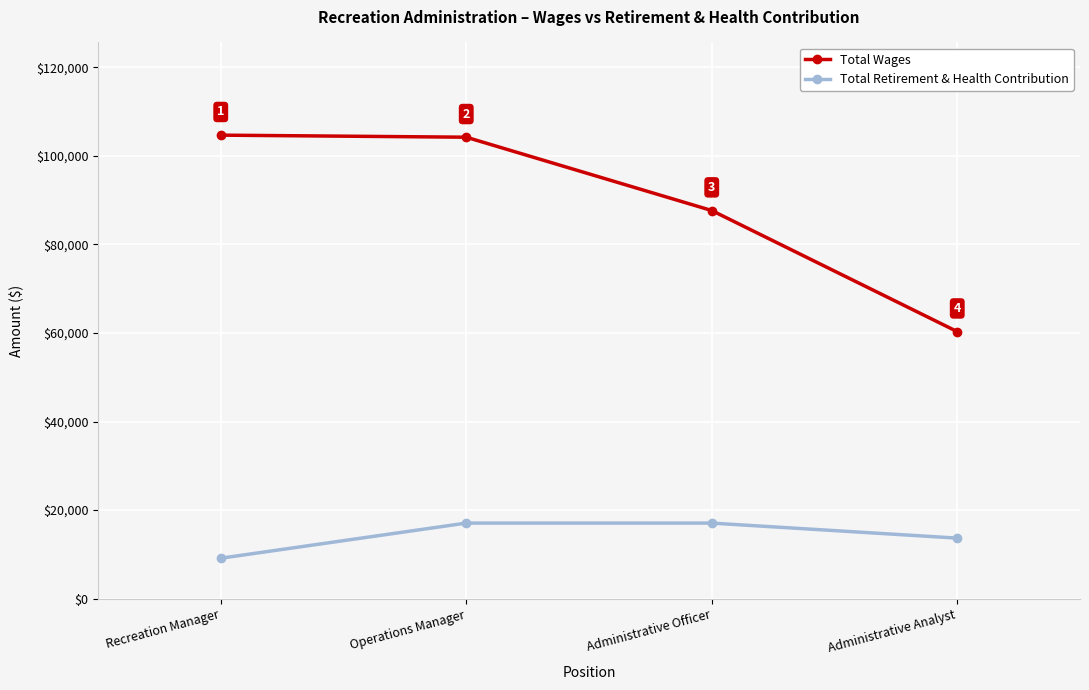

At Recreation Manager, list the series in order from largest to smallest.

Total Wages, Total Retirement & Health Contribution